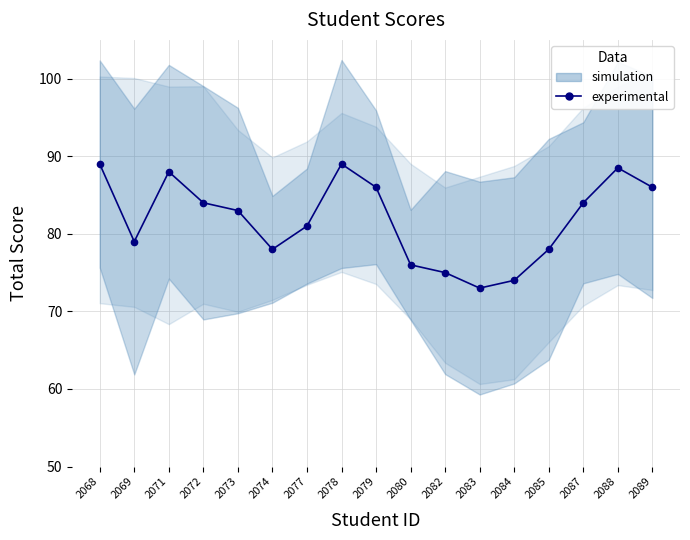

What is the minimum value shown in the chart?

73.0